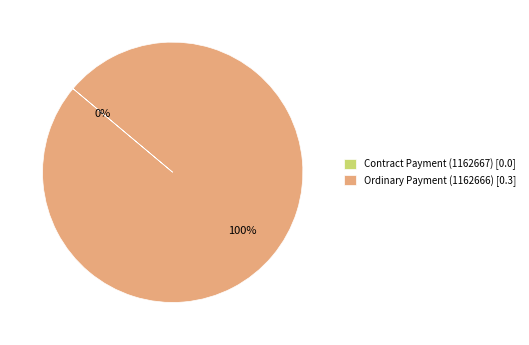

The Ordinary Payment (1162666) slice represents 100% of the pie. True or false?

True